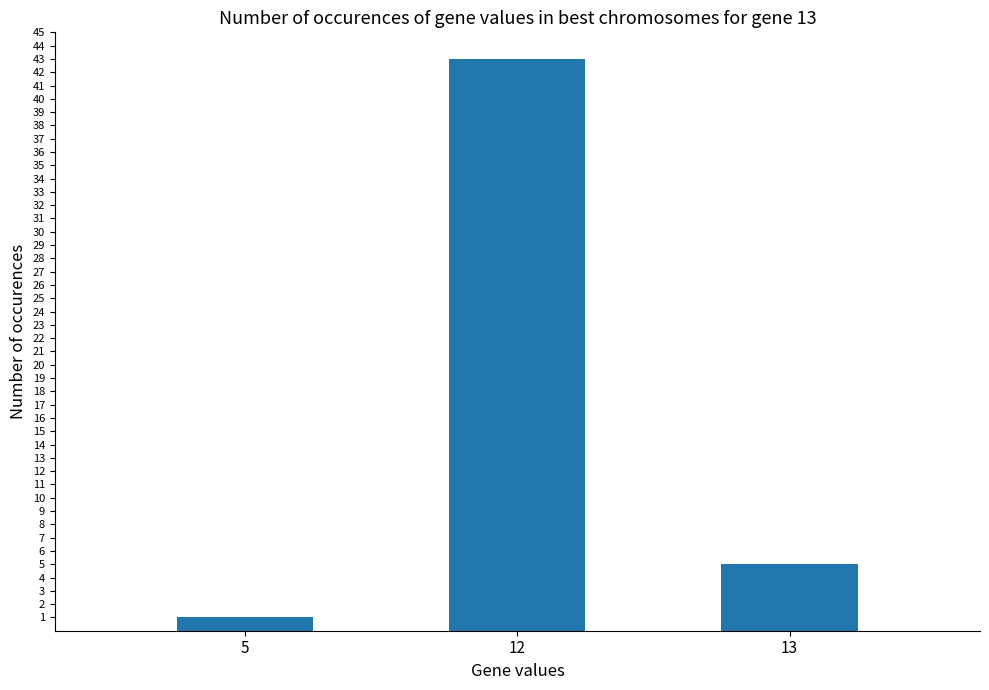

Read the value at 13, to the nearest 5.

5